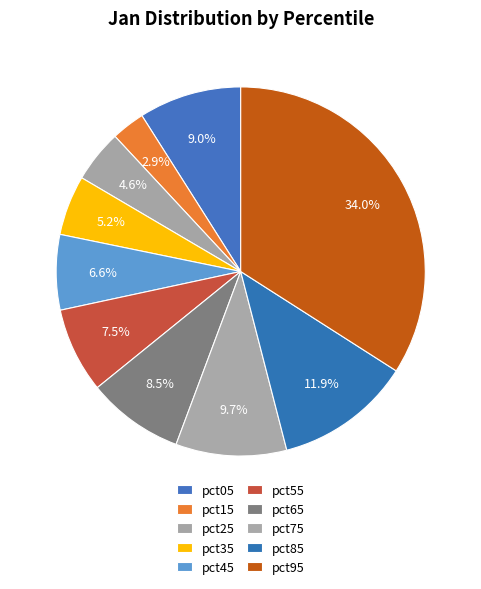

How many segments does this pie chart have?

10